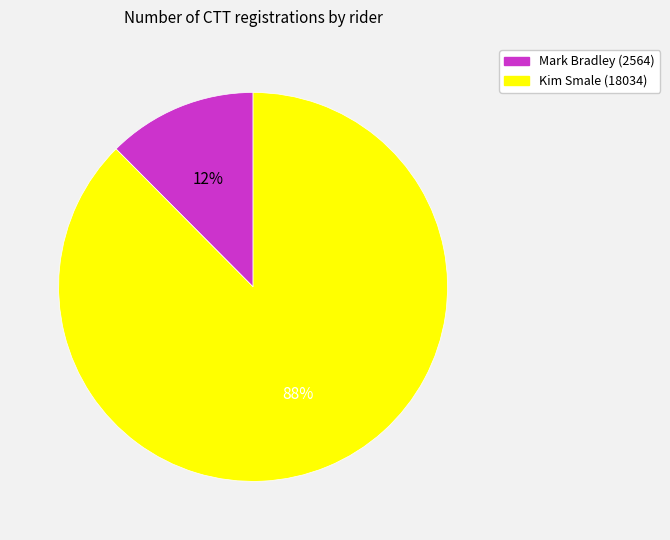

What is the largest slice in the pie chart?

Kim Smale